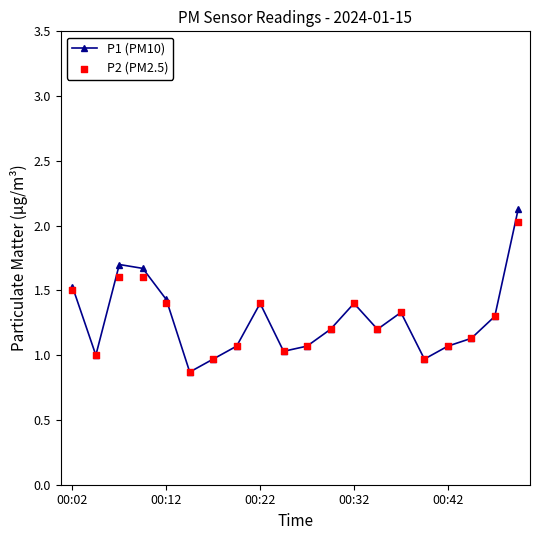

Which series has the largest total across all categories?

P1 (PM10)